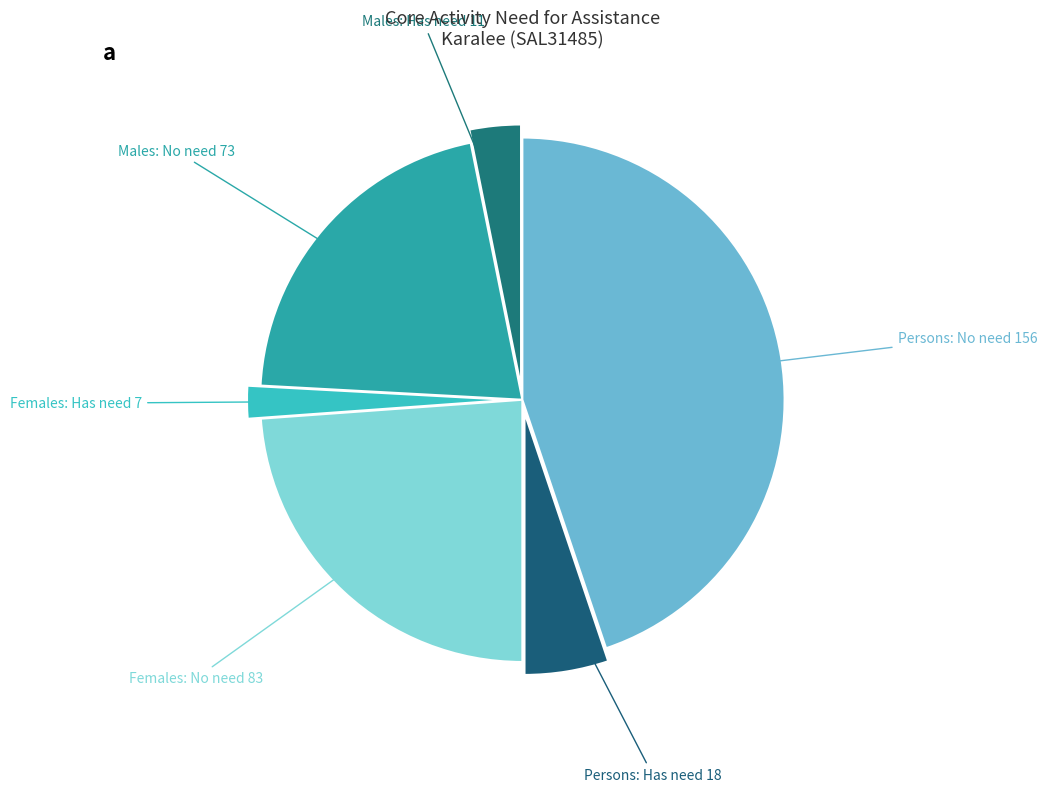

Between Persons: No need 156 and Females: Has need 7, which is larger?

Persons: No need 156